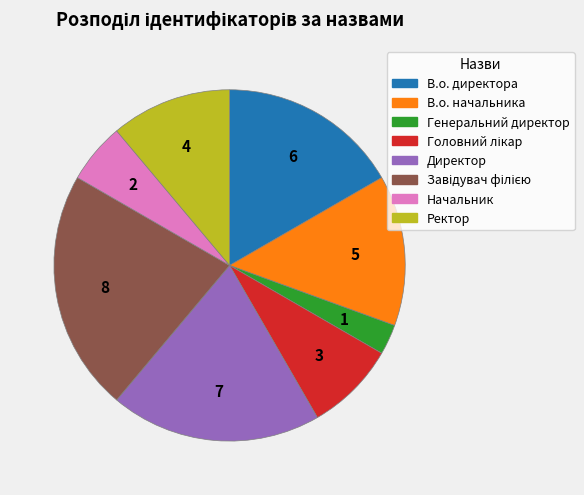

Do В.о. начальника and Начальник together represent more than half of the pie?

No